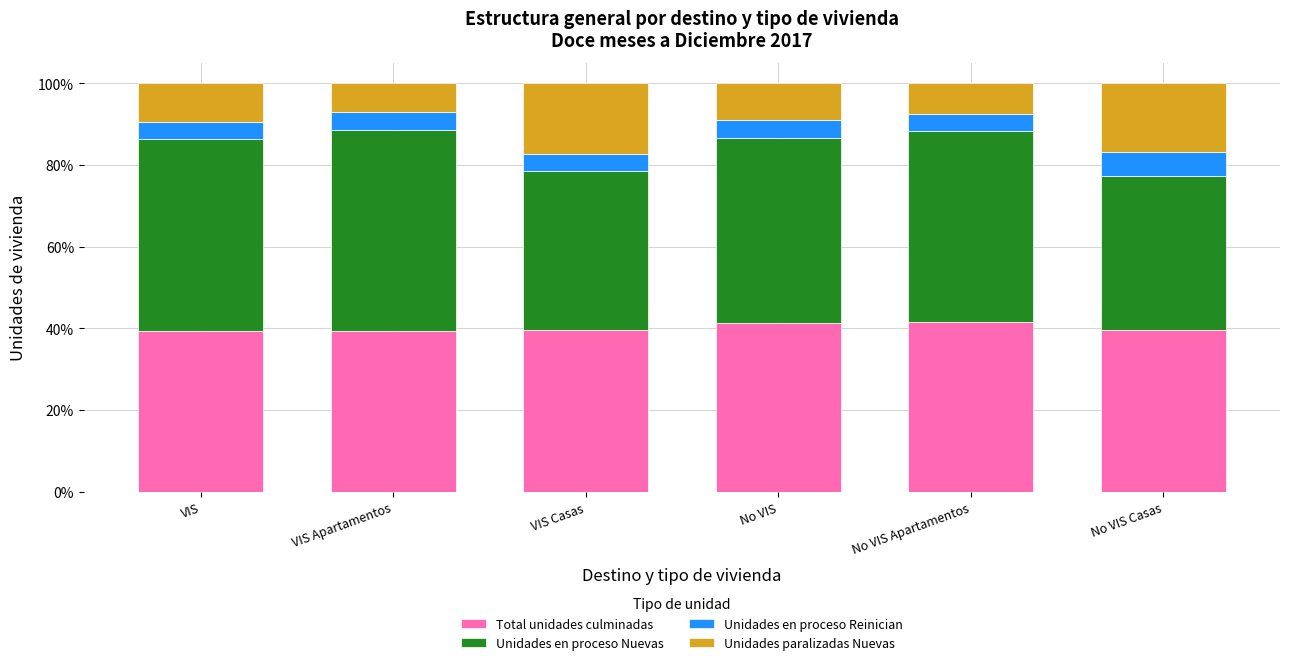

The value of Total unidades culminadas at No VIS Apartamentos is 41.6. True or false?

True